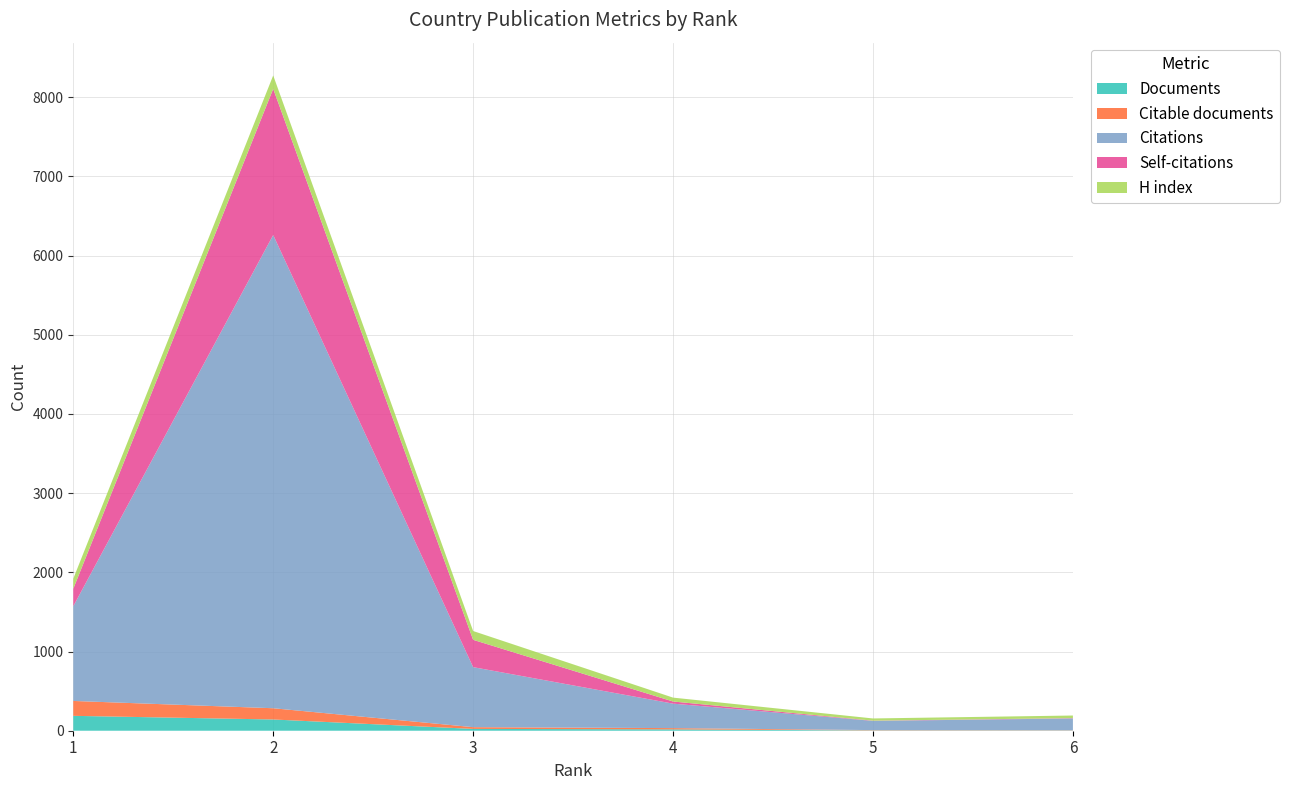

Reading right to left, extract all data points from this chart.

Documents: 6=3	5=4	4=17	3=23	2=142	1=188
Citable documents: 6=3	5=4	4=16	3=22	2=142	1=188
Citations: 6=149	5=116	4=309	3=758	2=5976	1=1196
Self-citations: 6=4	5=3	4=27	3=345	2=1846	1=221
H index: 6=33	5=28	4=49	3=111	2=169	1=127